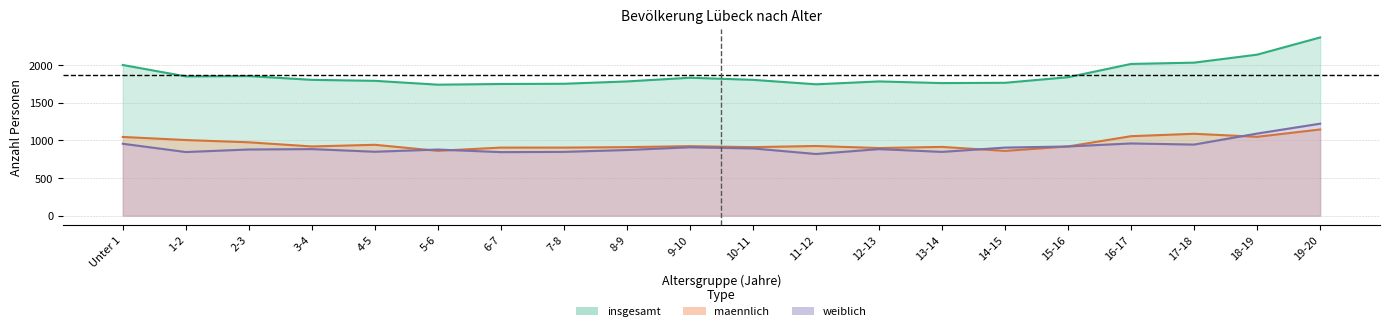

Is it true that maennlich equals 673 at 1-2?

False